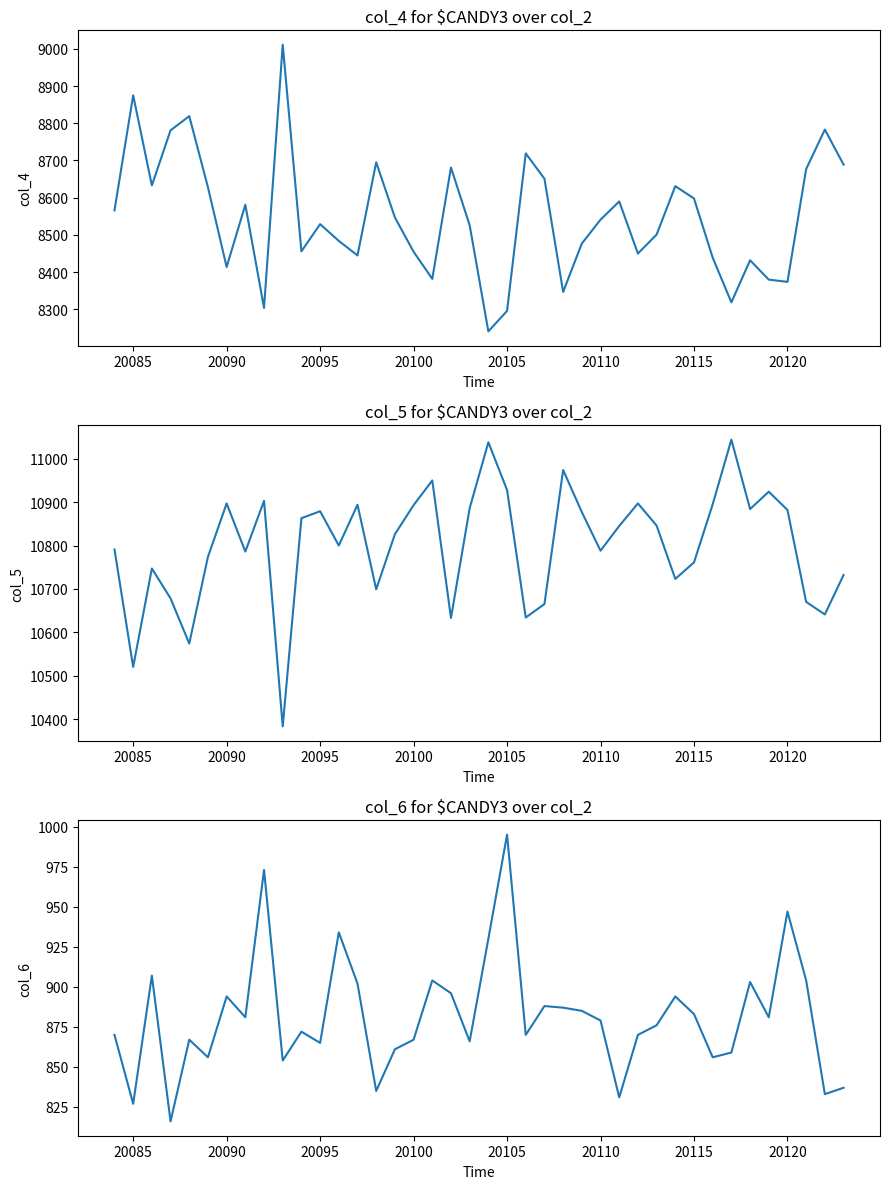

What is the difference between the maximum and minimum values in the col_4 series?

770